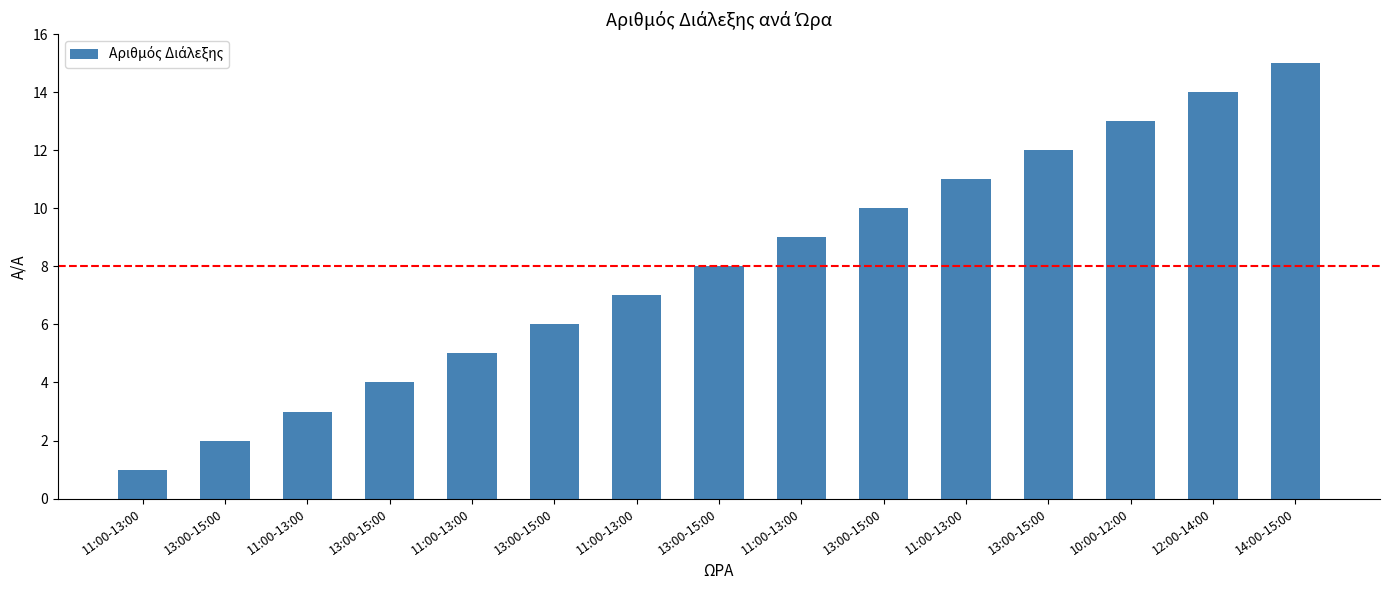

Which category has the lowest value across all series?

11:00-13:00